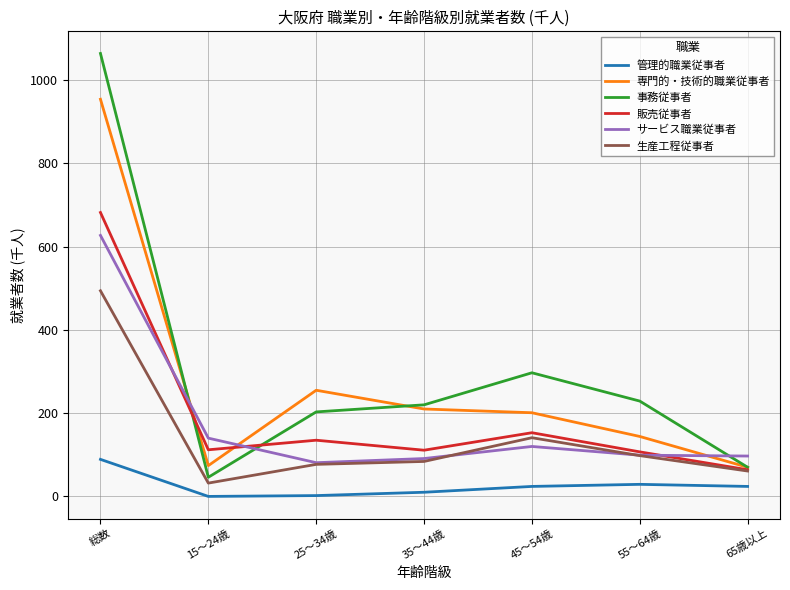

True or false: 事務従事者 and 管理的職業従事者 intersect in this chart.

False